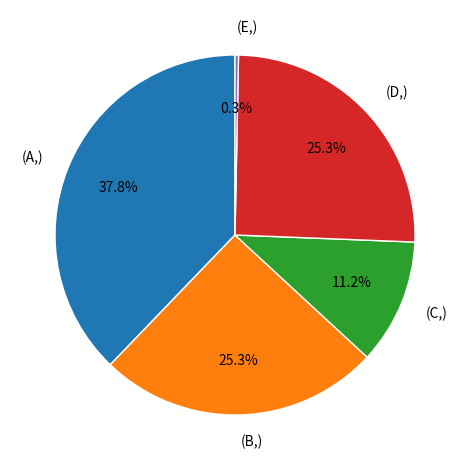

Combined, what portion of the pie is (E,) and (A,)?

38.1%